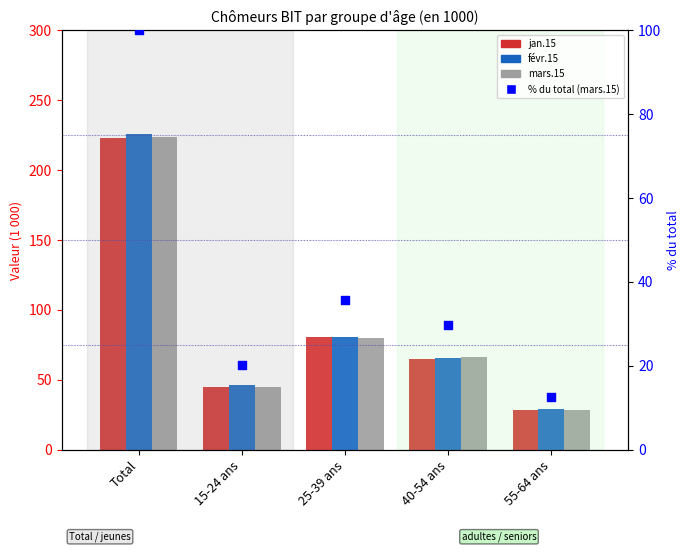

At how many categories does at least one series exceed 131?

1